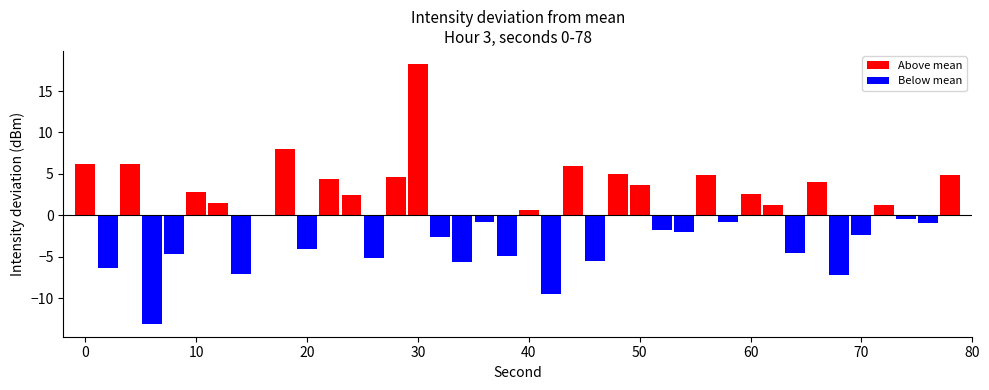

Are the bars horizontal?

No